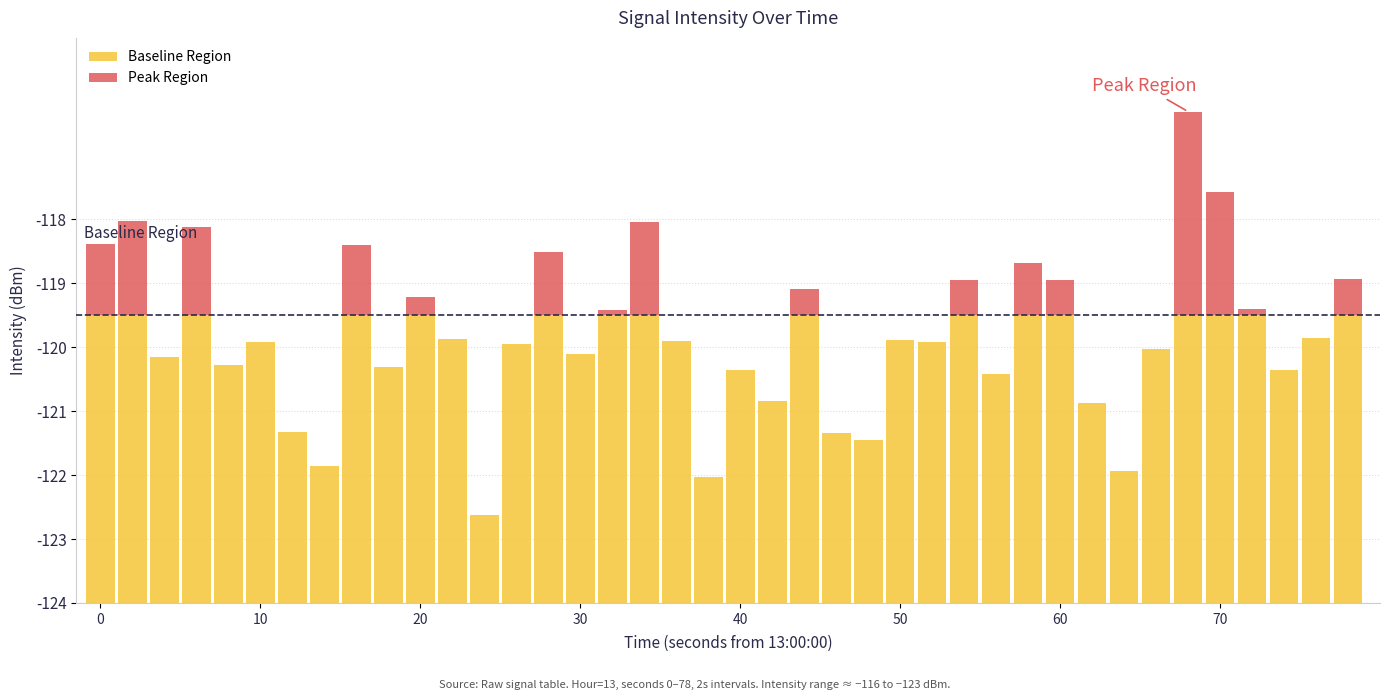

Are the bars grouped side by side (vs. stacked)?

No